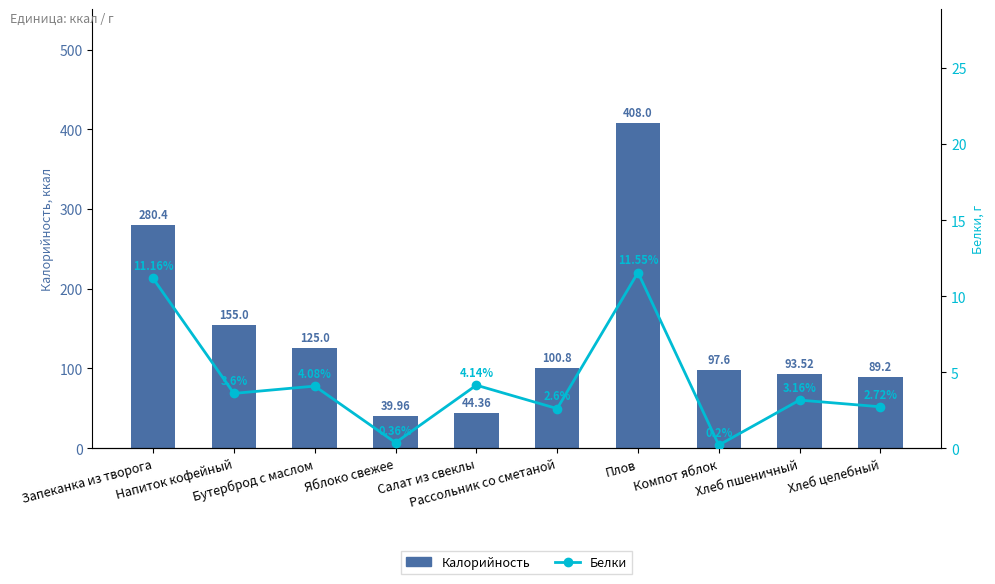

True or false: Белки has a value of 1.4 at Салат из свеклы.

False